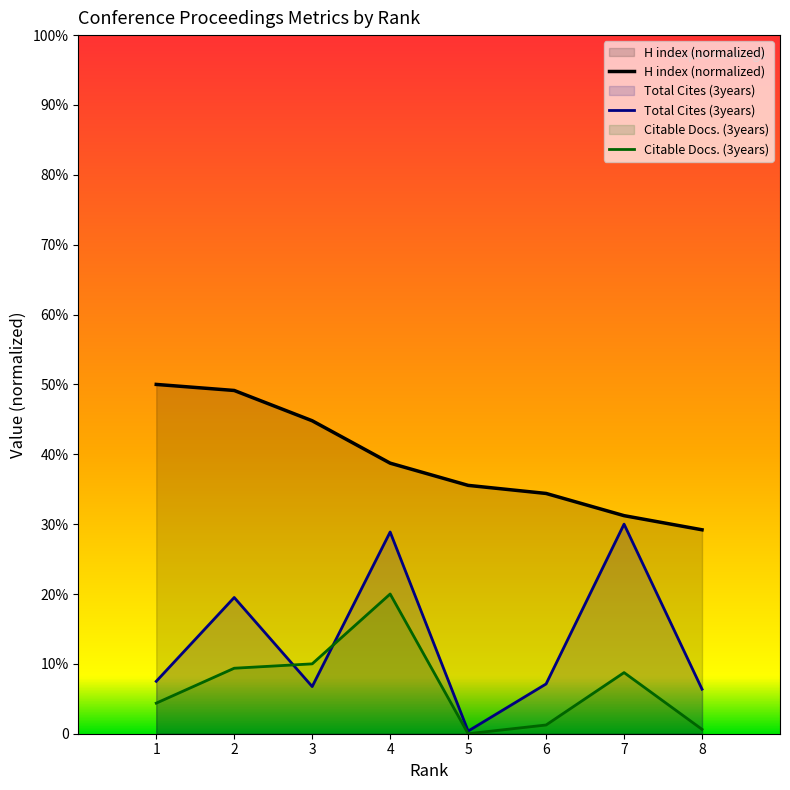

Rank the series by their maximum value, from highest to lowest.

H index (normalized), Total Cites (3years), Citable Docs. (3years)